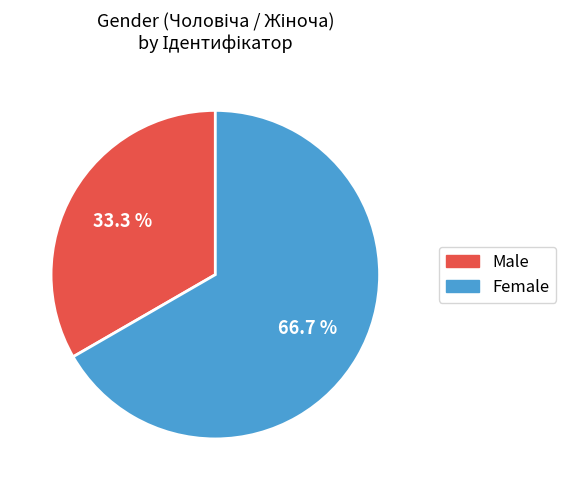

Is there any slice that represents more than half of the pie?

Yes